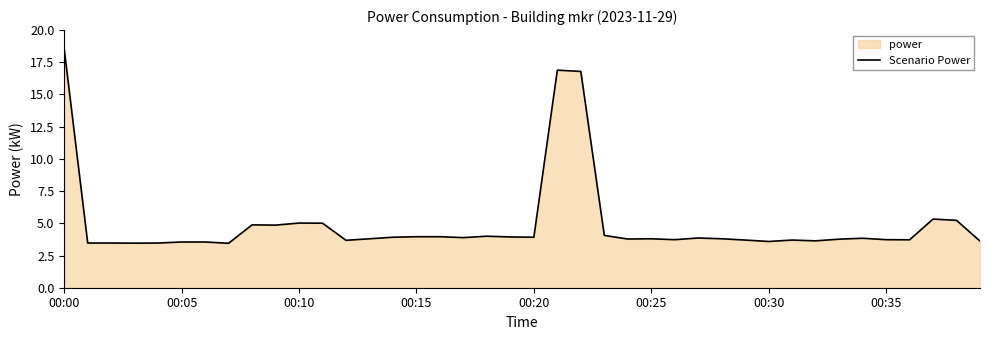

How many points are higher than both their immediate neighbors (excluding endpoints)?

9